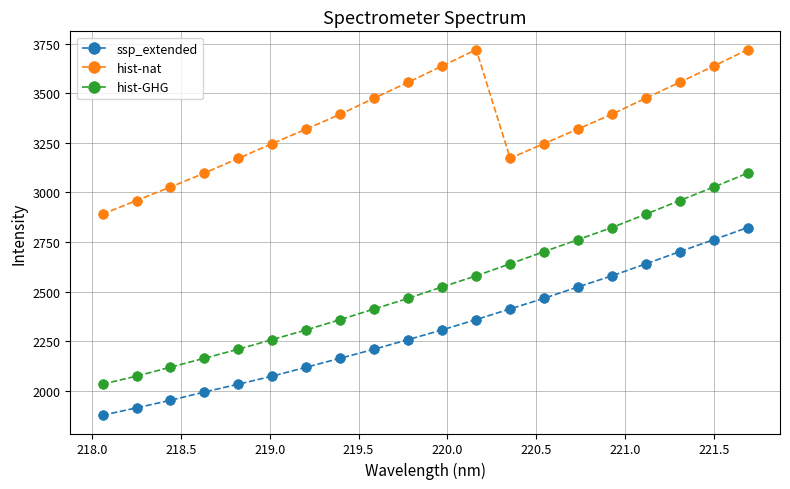

Which series has the largest total across all categories?

hist-nat